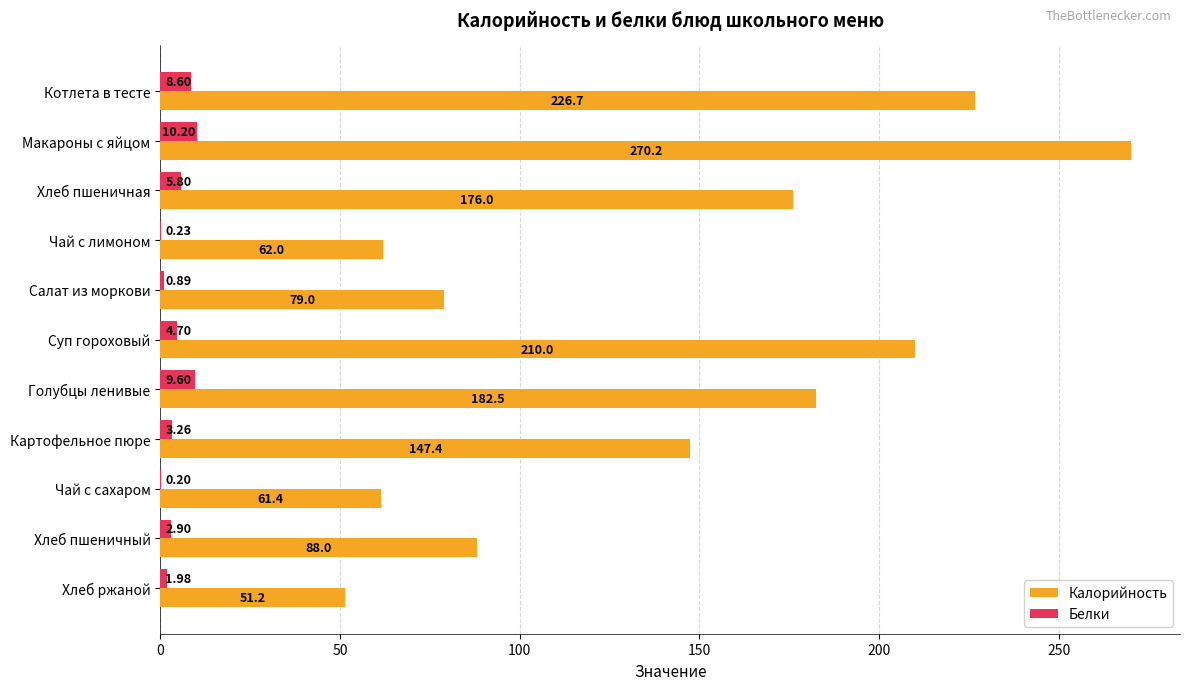

Between Чай с лимоном and Картофельное пюре, which series saw the biggest shift?

Калорийность